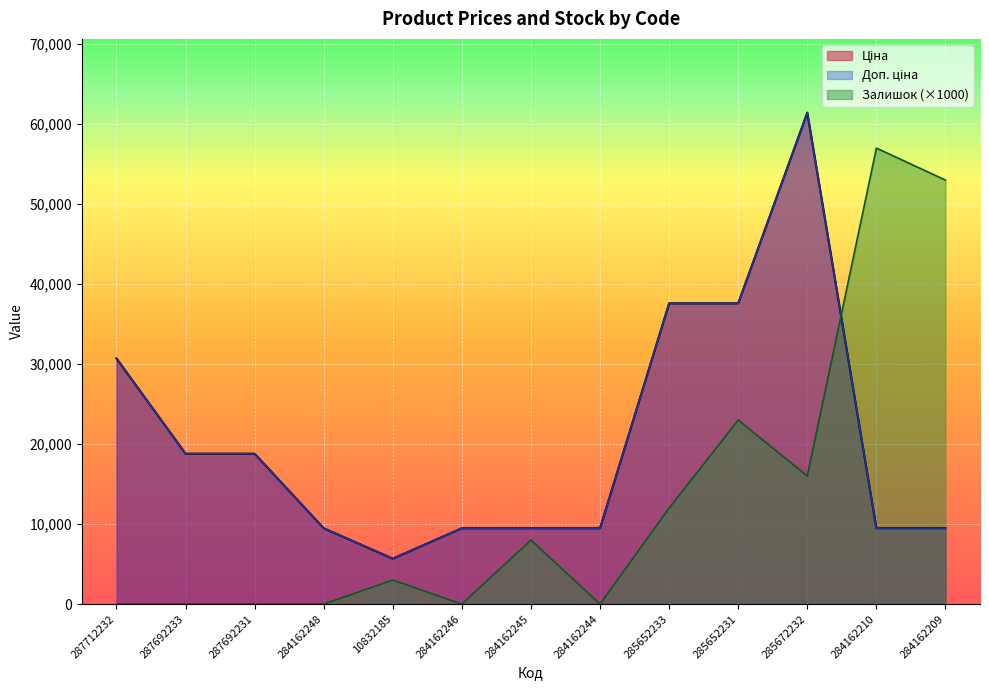

List the labels in order of Ціна value, smallest first.

10832185, 284162248, 284162246, 284162245, 284162244, 284162210, 284162209, 287692233, 287692231, 287712232, 285652233, 285652231, 285672232